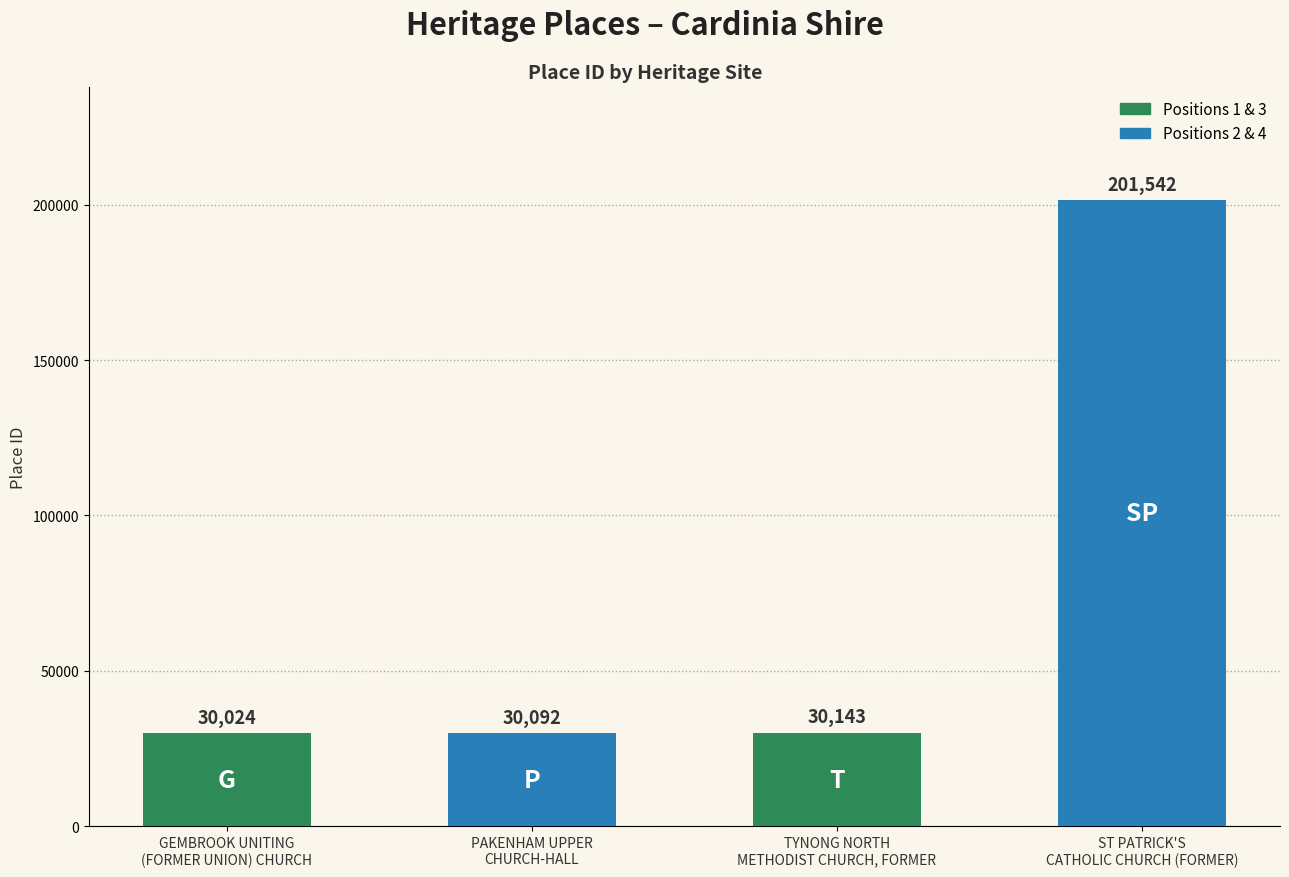

Reading right to left, list all the values displayed in this chart.

201542	30143	30092	30024